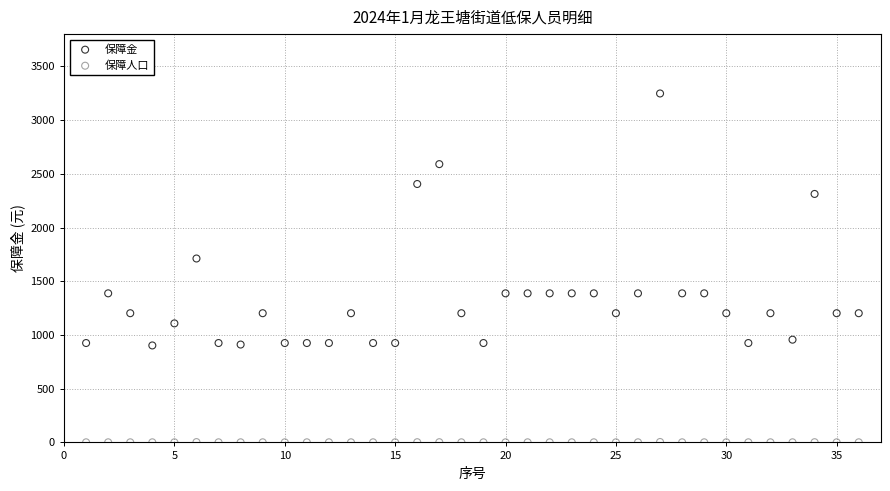

Across all data points, what is the range of Y values (max minus min)?

3246.5